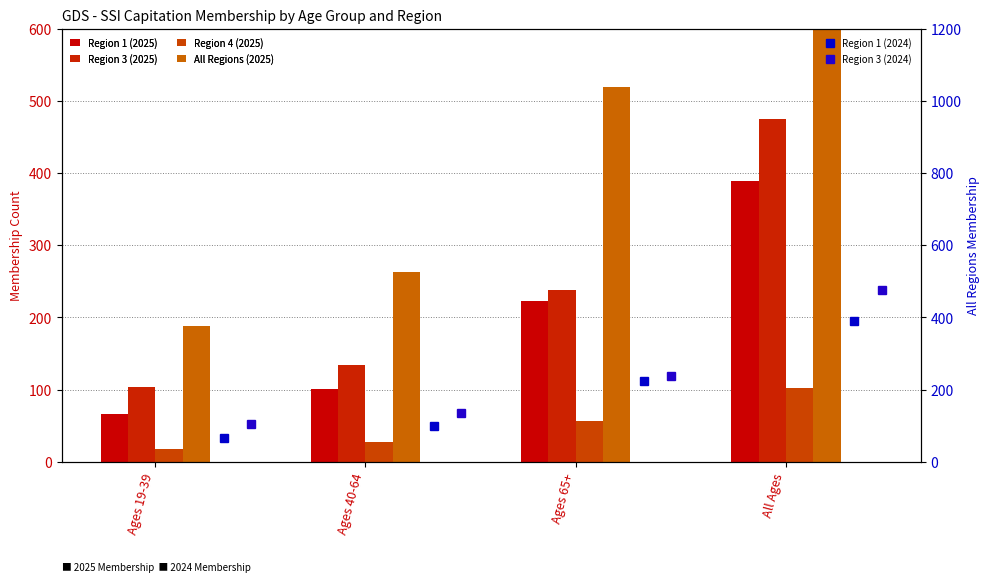

Between Ages 40-64 and All Ages, which is larger?

All Ages